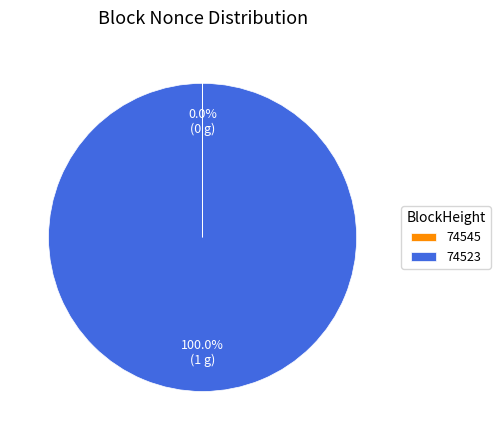

Which slice represents more than half of the pie?

74523